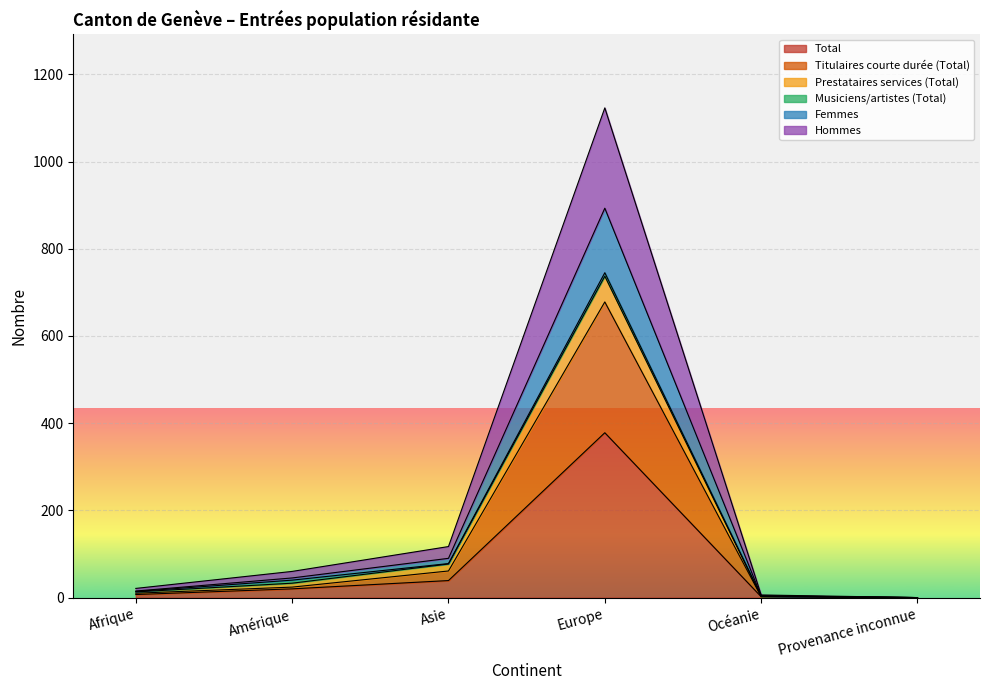

What is the maximum value for Total?

378